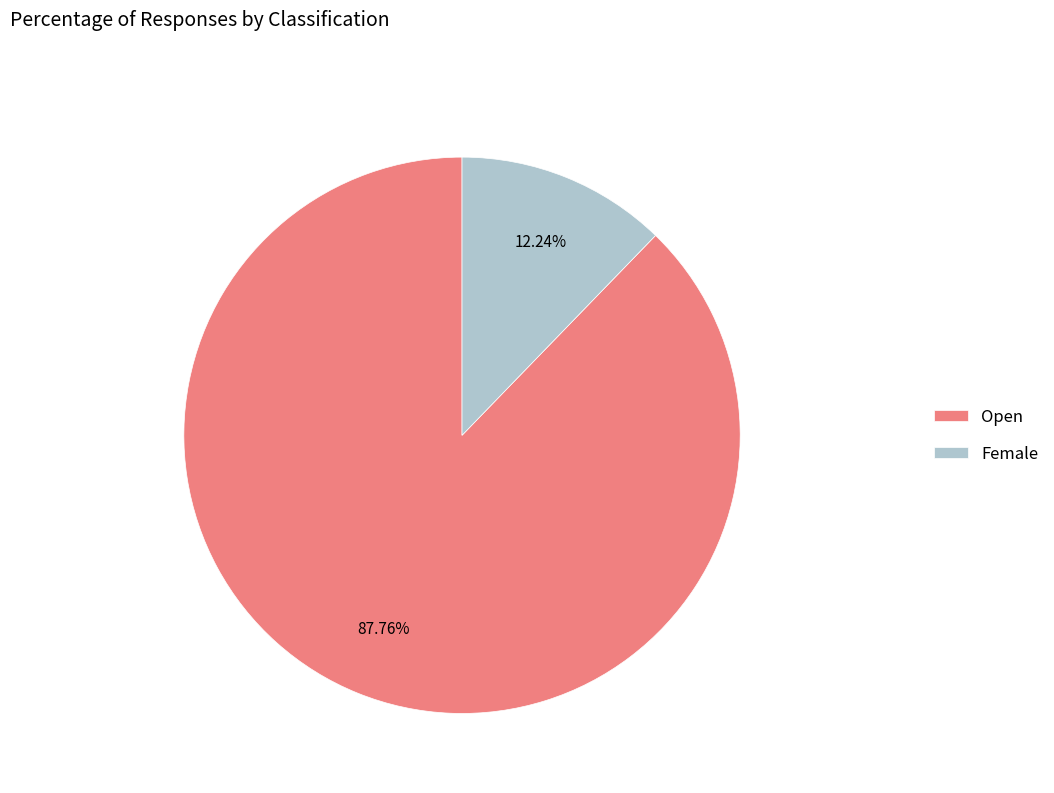

Is there any slice that represents more than half of the pie?

Yes